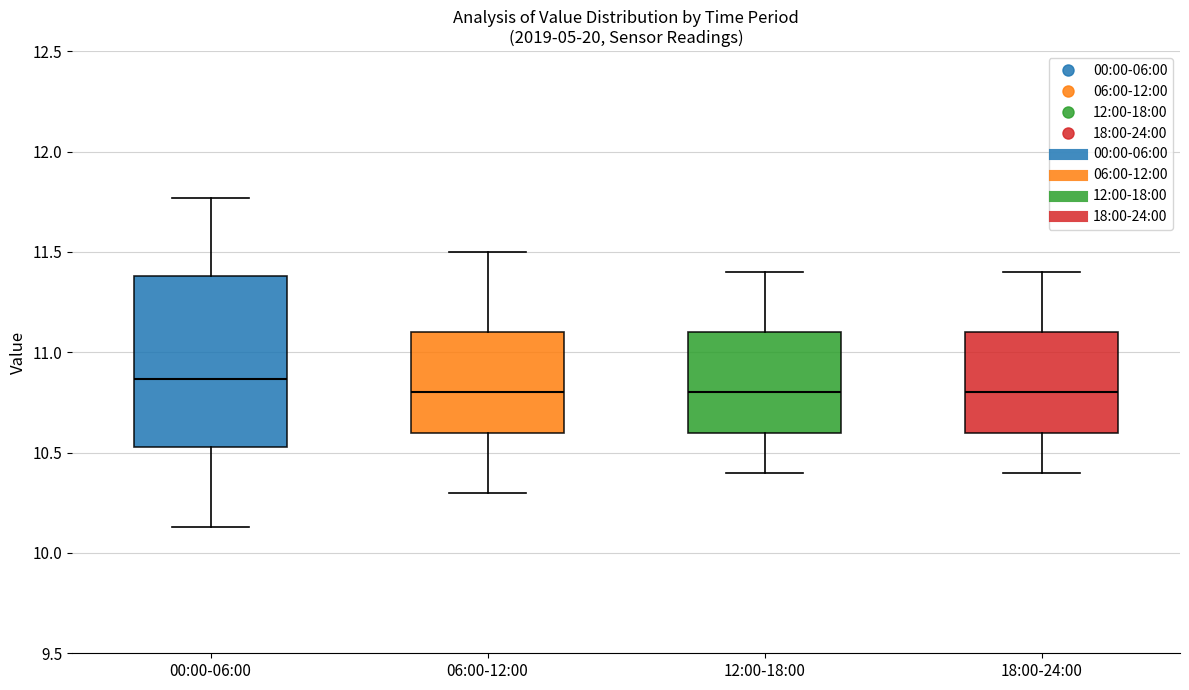

Which box has the highest median line?

00:00-06:00